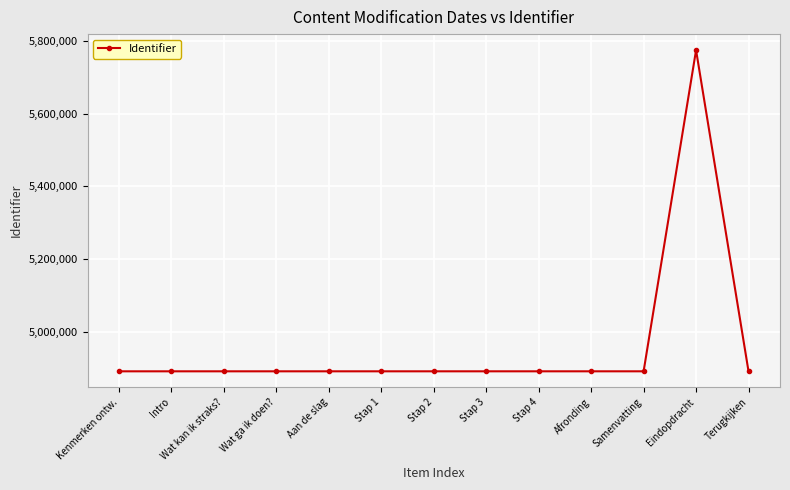

What is the value of the 8th point from the left?

4892340